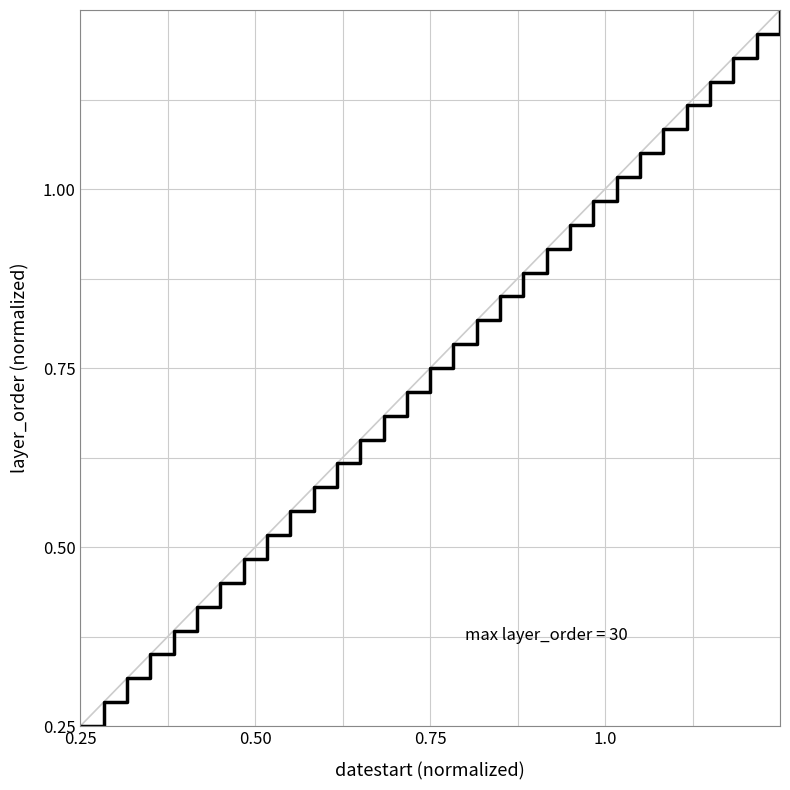

Does the chart have visible grid lines?

Yes